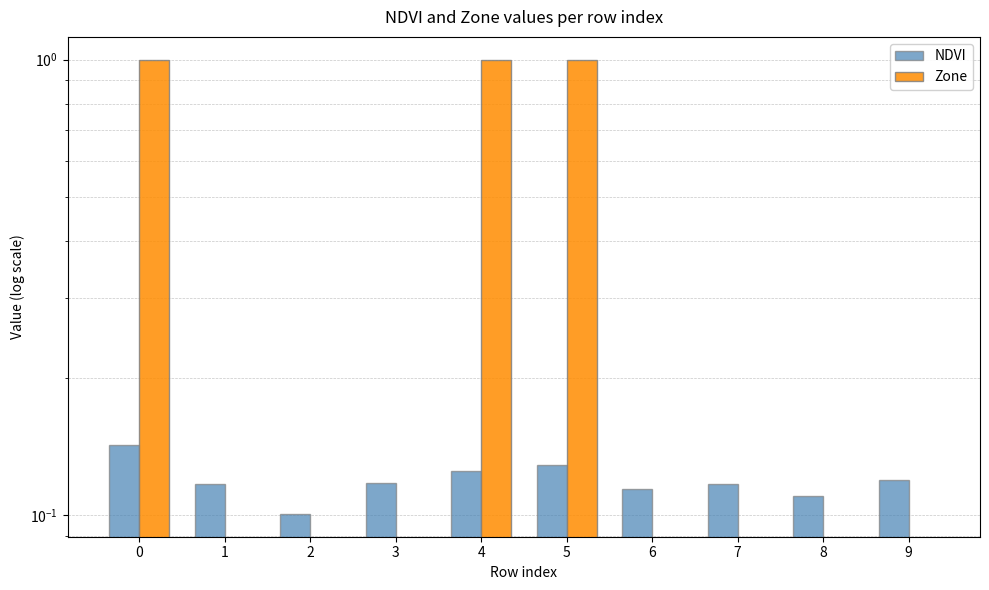

Which series changed the most between 0 and 4?

NDVI